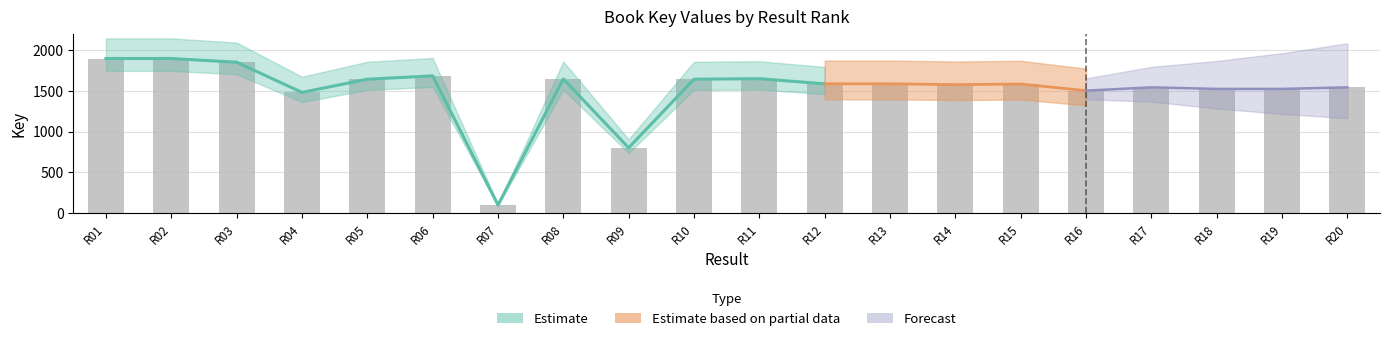

What is the change in value from R19 to R20?

+19.2